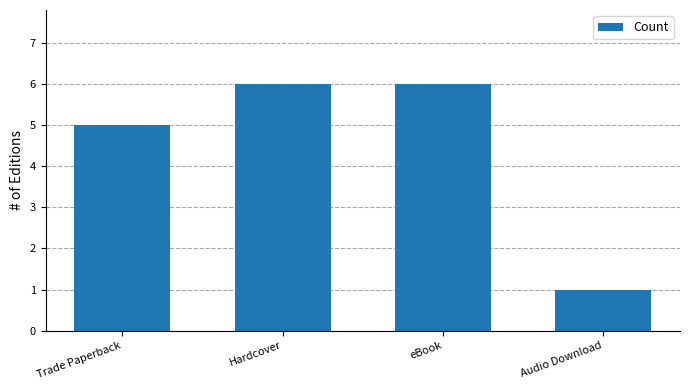

The value at Hardcover is 4. True or false?

False